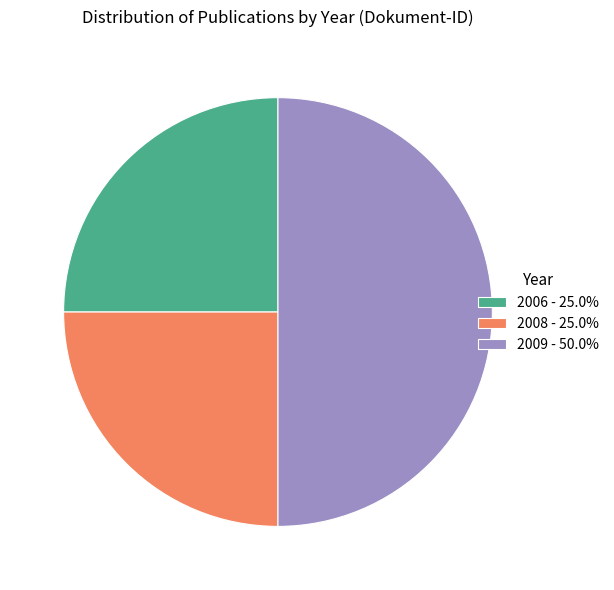

Approximately how many times larger is the value at 2009 - 50.0% compared to 2008 - 25.0%?

2.0